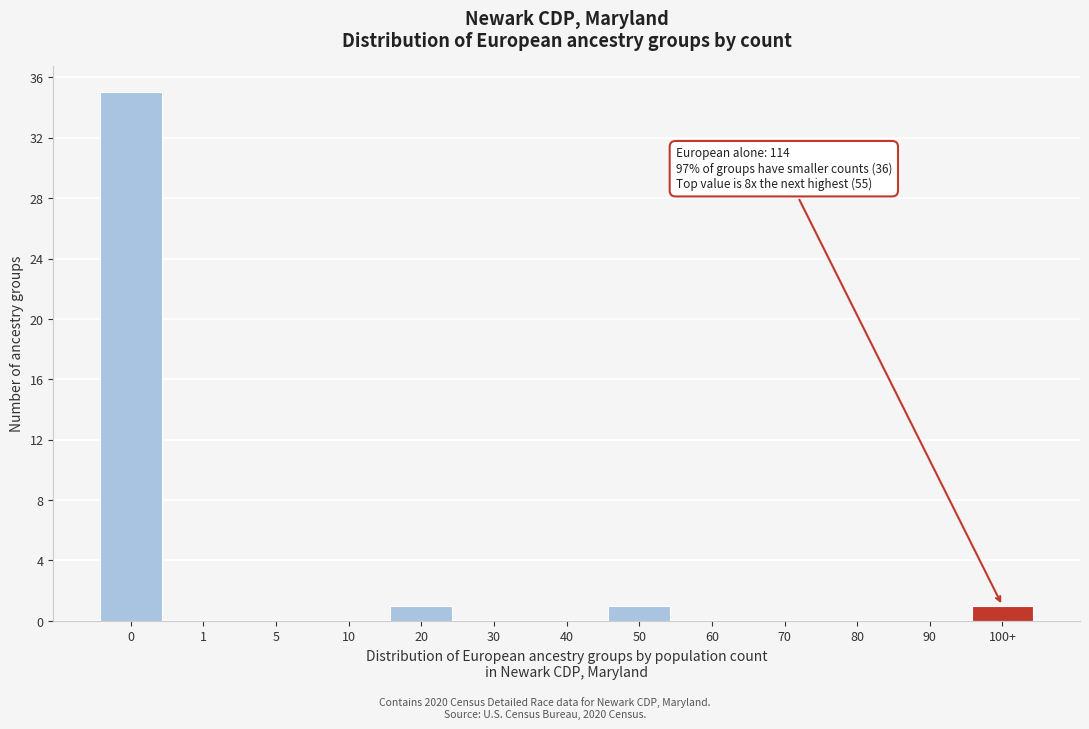

Reading right to left, list all the values displayed in this chart.

100+=1	90=0	80=0	70=0	60=0	50=1	40=0	30=0	20=1	10=0	5=0	1=0	0=35